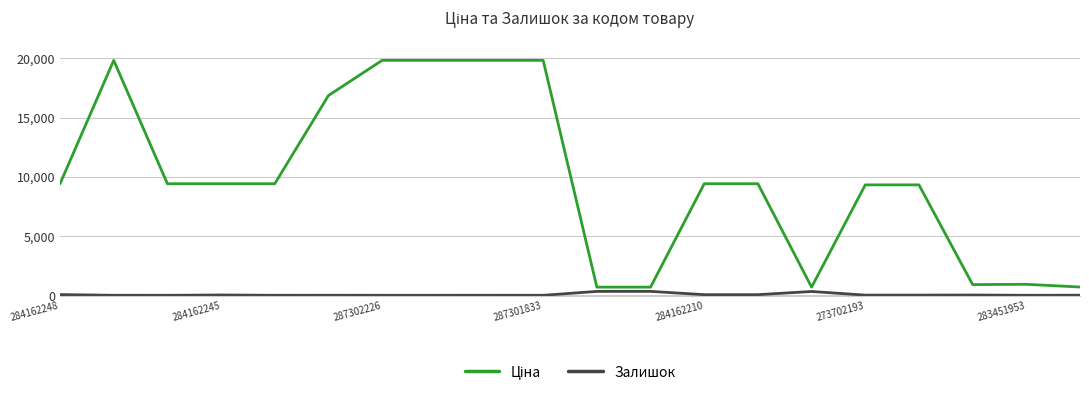

What is the maximum value shown in the chart?

19831.1